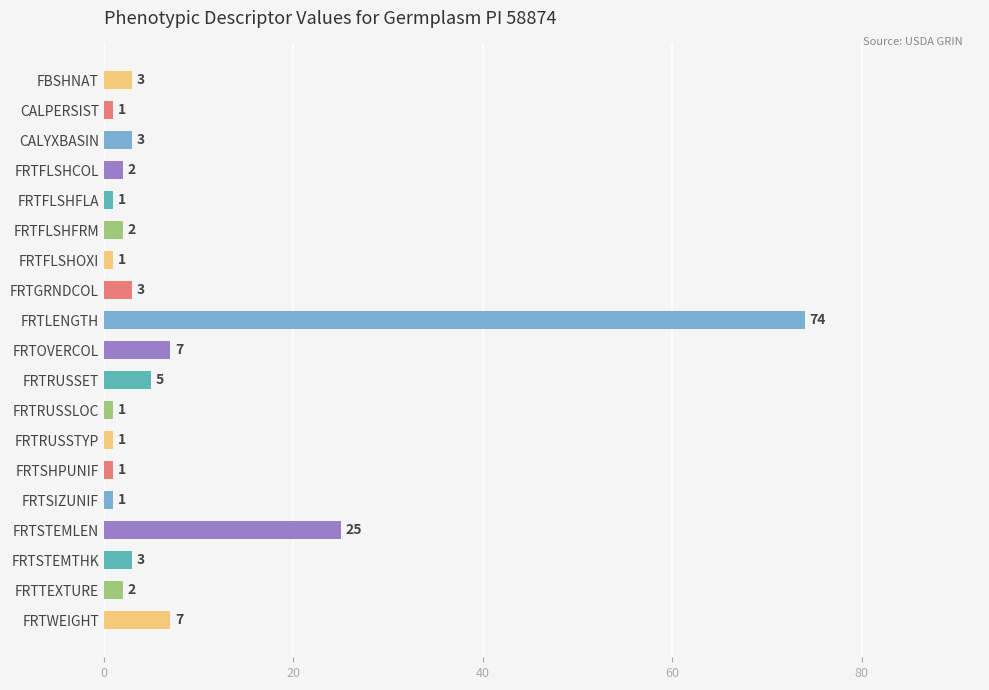

Reading top to bottom, extract all data points from this chart.

FBSHNAT=3	CALPERSIST=1	CALYXBASIN=3	FRTFLSHCOL=2	FRTFLSHFLA=1	FRTFLSHFRM=2	FRTFLSHOXI=1	FRTGRNDCOL=3	FRTLENGTH=74	FRTOVERCOL=7	FRTRUSSET=5	FRTRUSSLOC=1	FRTRUSSTYP=1	FRTSHPUNIF=1	FRTSIZUNIF=1	FRTSTEMLEN=25	FRTSTEMTHK=3	FRTTEXTURE=2	FRTWEIGHT=7